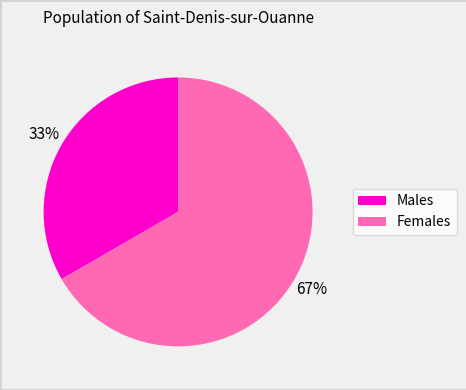

To the nearest percent, what is the average slice percentage?

50%